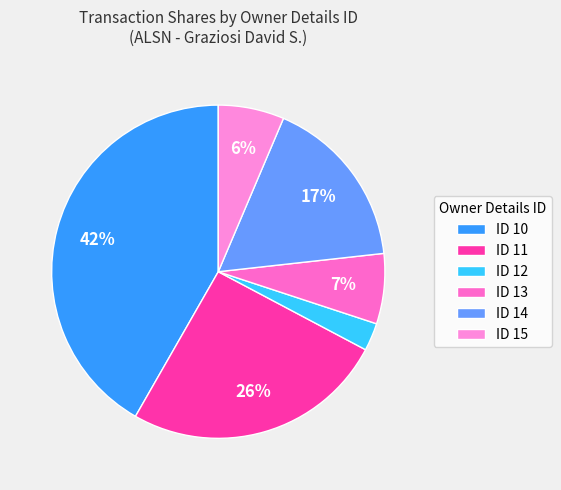

Is there a majority slice in this chart?

No